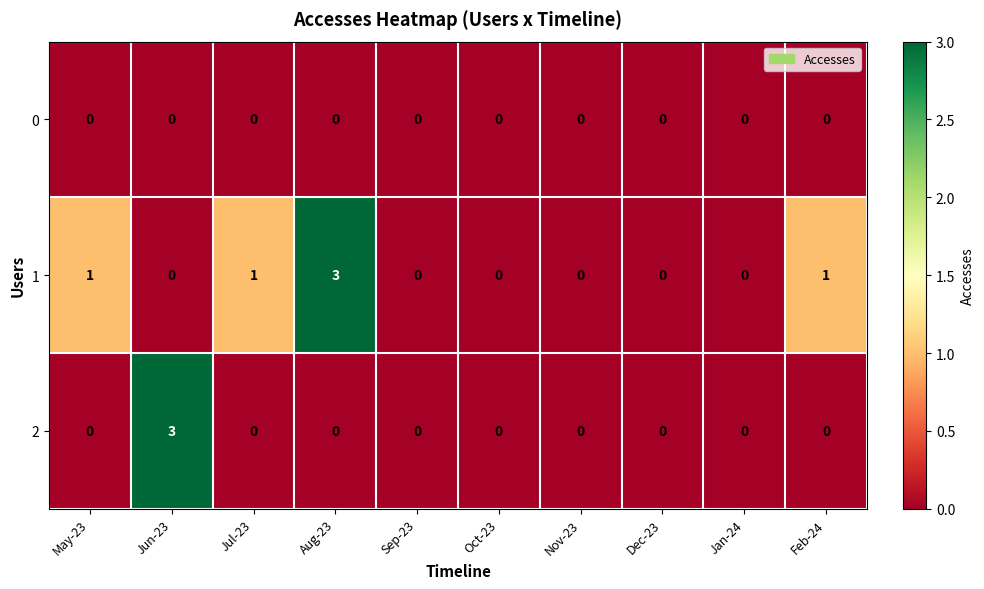

Reading left to right, list all the values displayed in this chart.

0: May-23=0	Jun-23=0	Jul-23=0	Aug-23=0	Sep-23=0	Oct-23=0	Nov-23=0	Dec-23=0	Jan-24=0	Feb-24=0
1: May-23=1	Jun-23=0	Jul-23=1	Aug-23=3	Sep-23=0	Oct-23=0	Nov-23=0	Dec-23=0	Jan-24=0	Feb-24=1
2: May-23=0	Jun-23=3	Jul-23=0	Aug-23=0	Sep-23=0	Oct-23=0	Nov-23=0	Dec-23=0	Jan-24=0	Feb-24=0